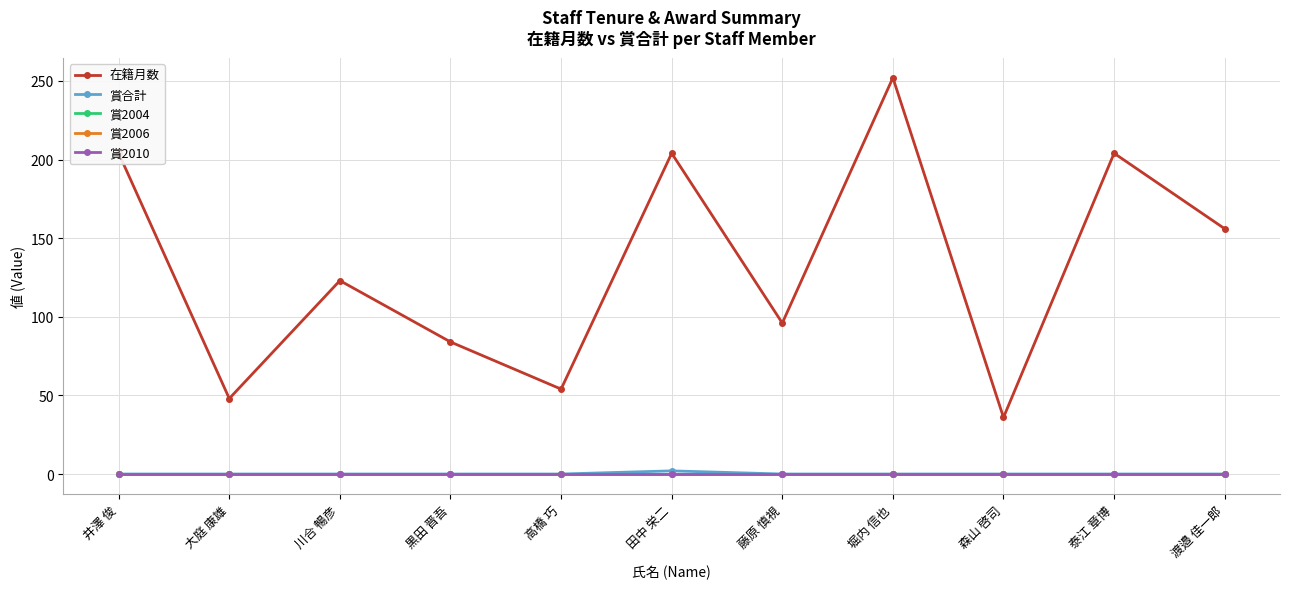

How many lines are shown in the chart?

5